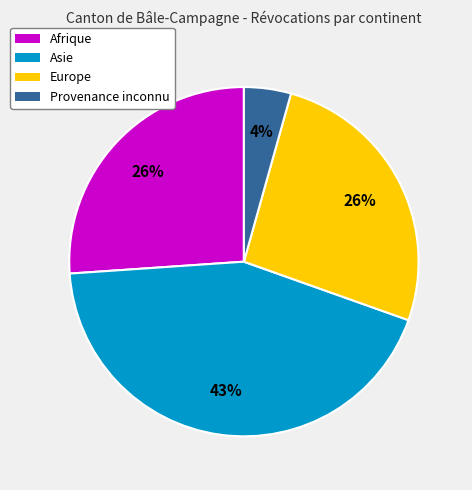

Which category has the biggest portion of the pie?

Asie